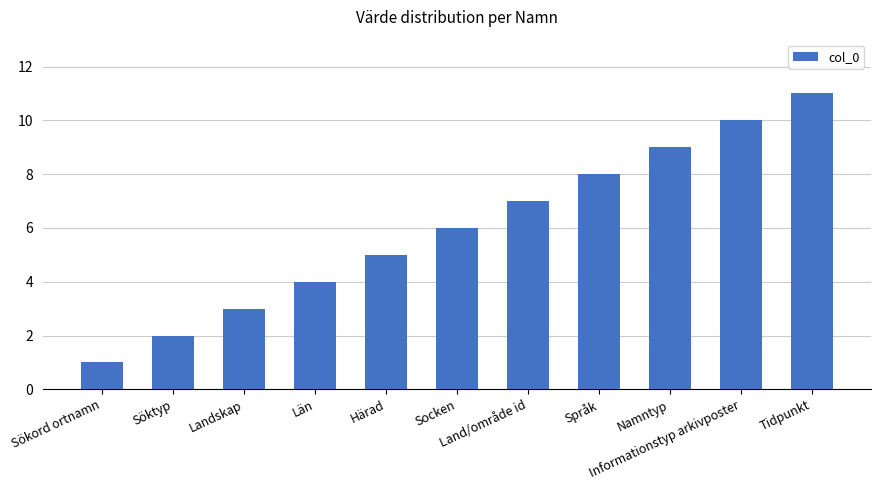

What is the difference between the maximum and second lowest values?

9